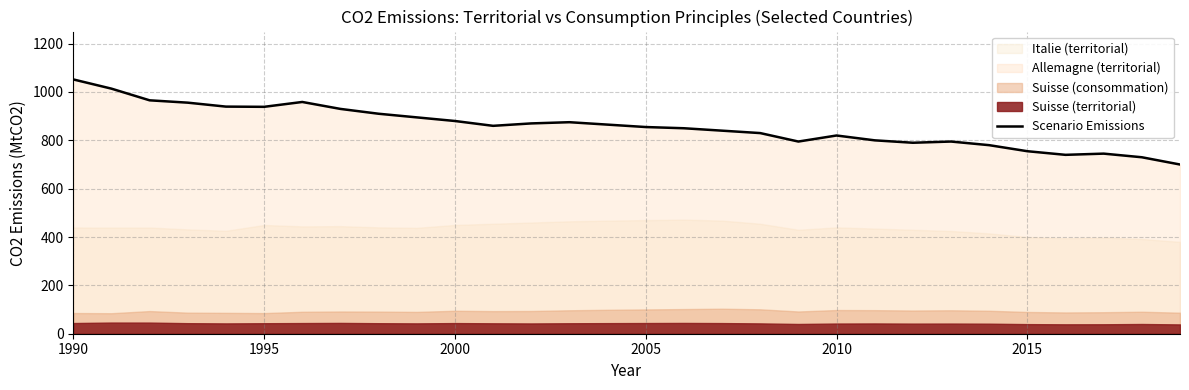

True or false: there are more than 1 points higher than both neighbors.

True